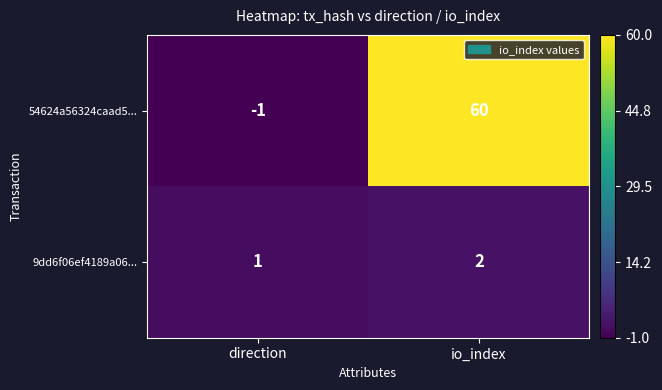

Which series has the largest total across all categories?

54624a56324caad5...